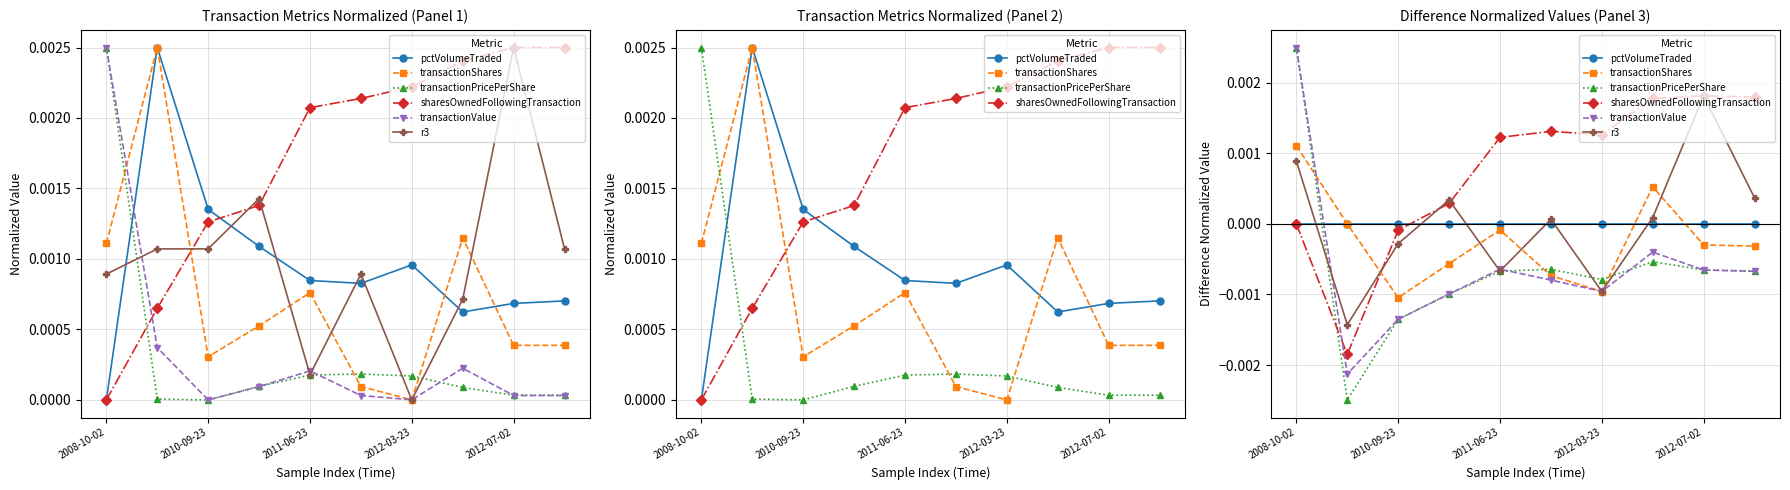

How many data points does each series have?

10